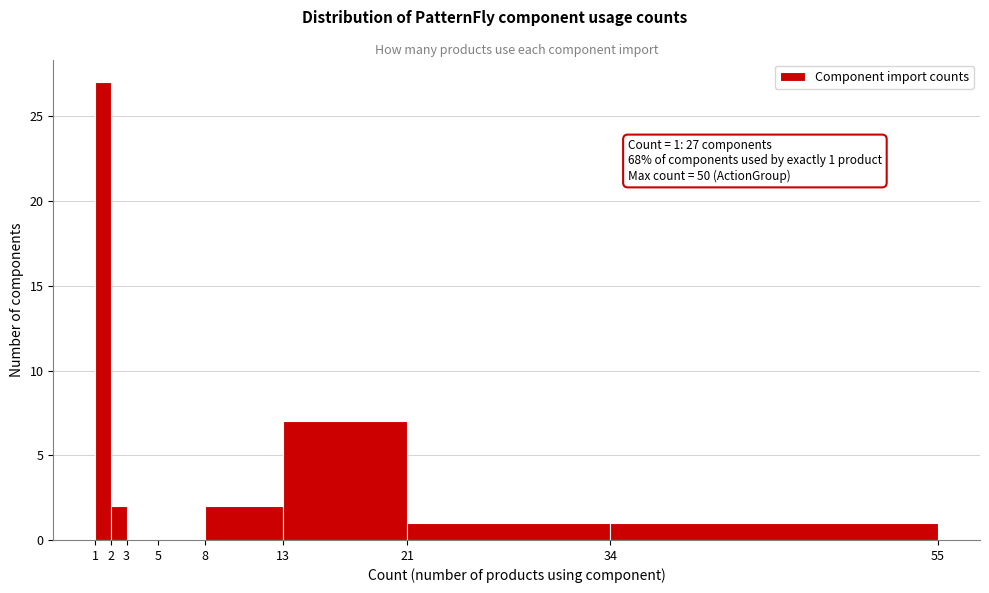

Over which range of the x-axis is the bar tallest?

1 to 2